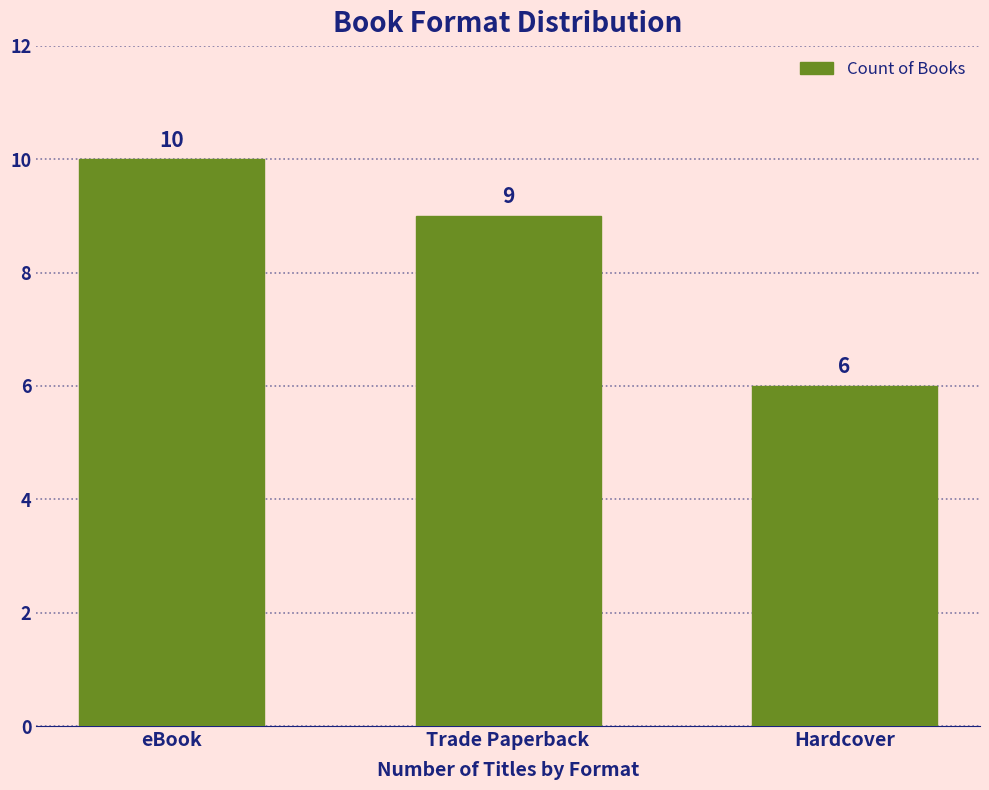

At which label does the data first exceed 9?

eBook